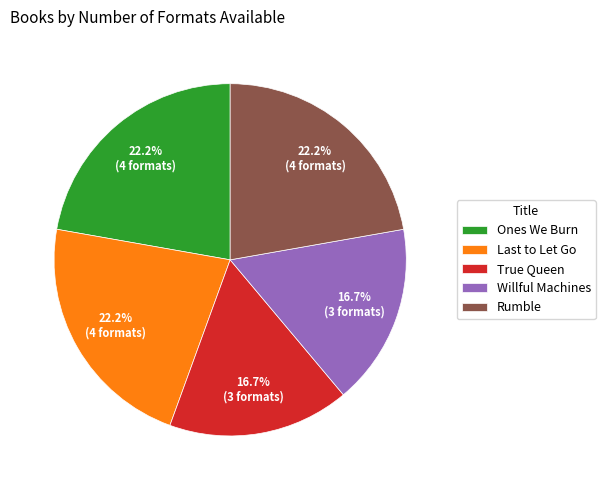

Do Willful Machines and True Queen together represent more than half of the pie?

No